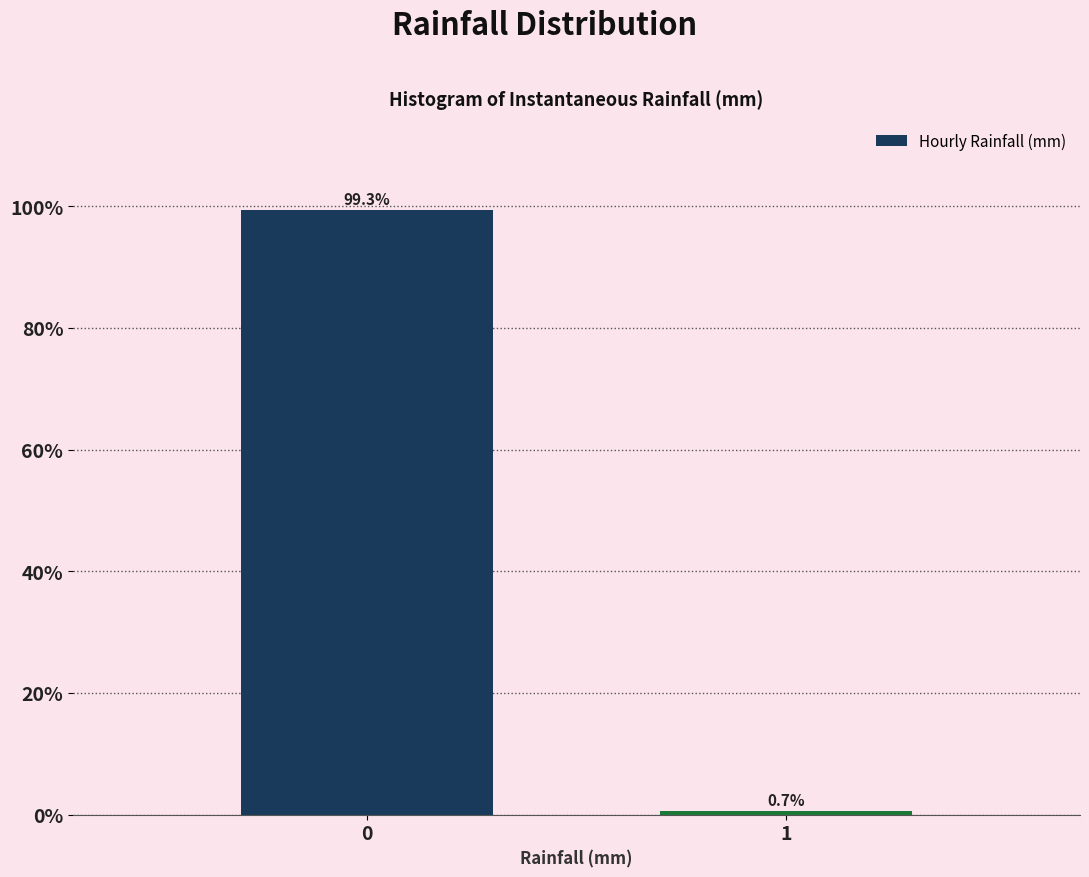

Reading left to right, list all the values displayed in this chart.

0=99.3	1=0.7